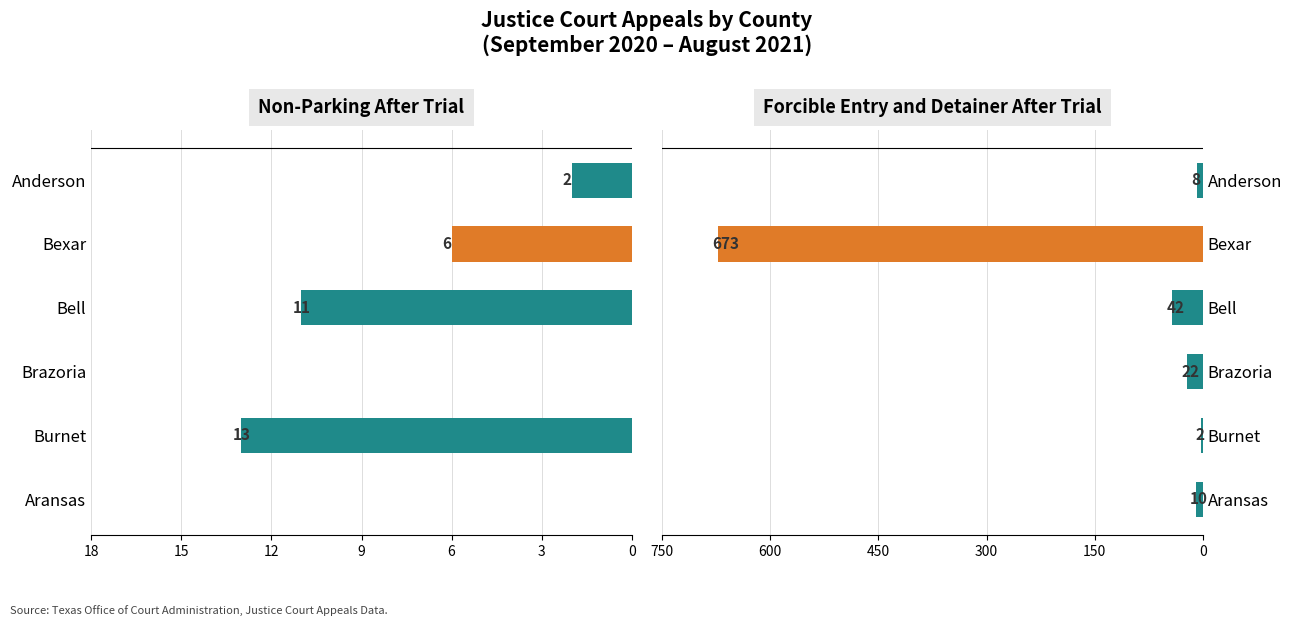

Which series has the largest total across all categories?

Forcible Entry and Detainer After Trial